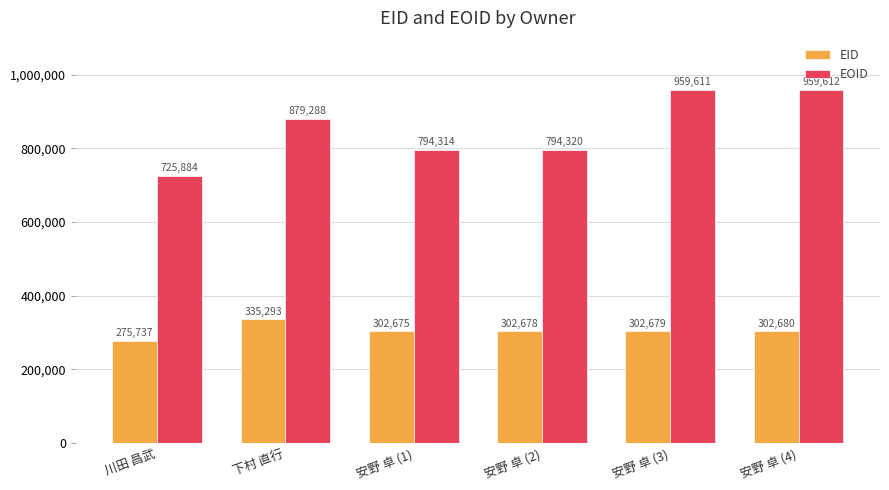

Is the value of EID at 安野 卓 (4) greater than the value of EOID at 下村 直行?

No